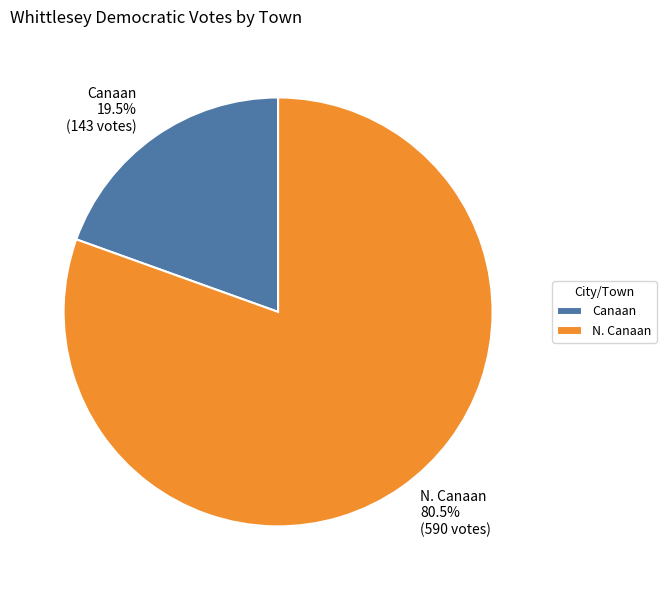

Which category has the smallest portion of the pie?

Canaan